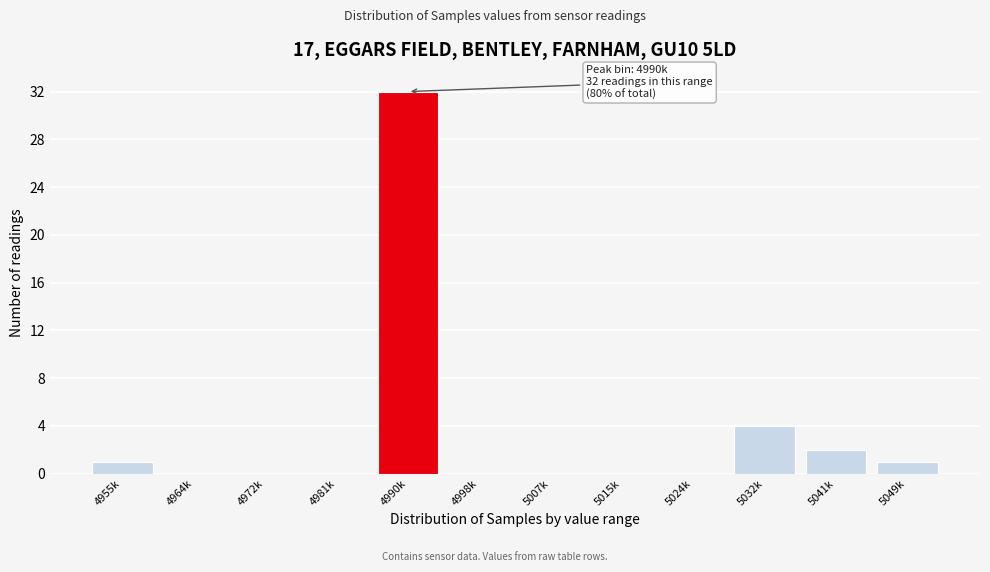

Reading left to right, extract all data points from this chart.

4955k=1	4964k=0	4972k=0	4981k=0	4990k=32	4998k=0	5007k=0	5015k=0	5024k=0	5032k=4	5041k=2	5049k=1